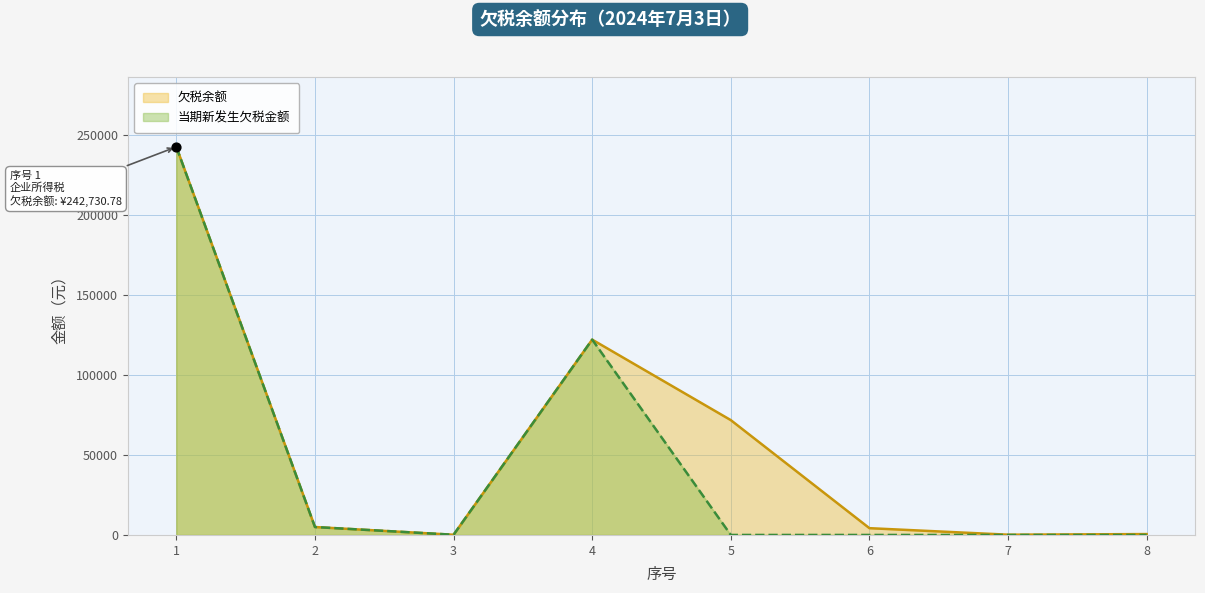

At which category is the sum across all series the highest?

1